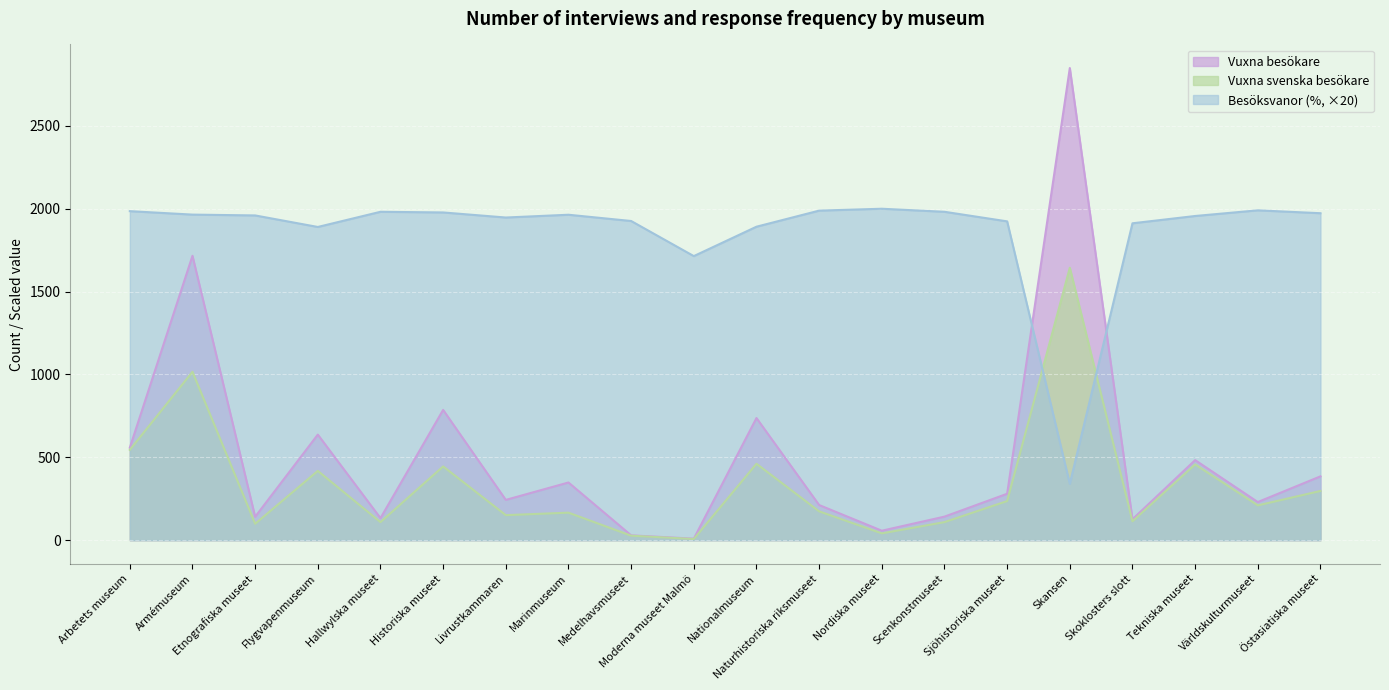

At Naturhistoriska riksmuseet, list the series in order from smallest to largest.

Vuxna svenska besökare, Vuxna besökare, Besöksvanor (%, ×20)